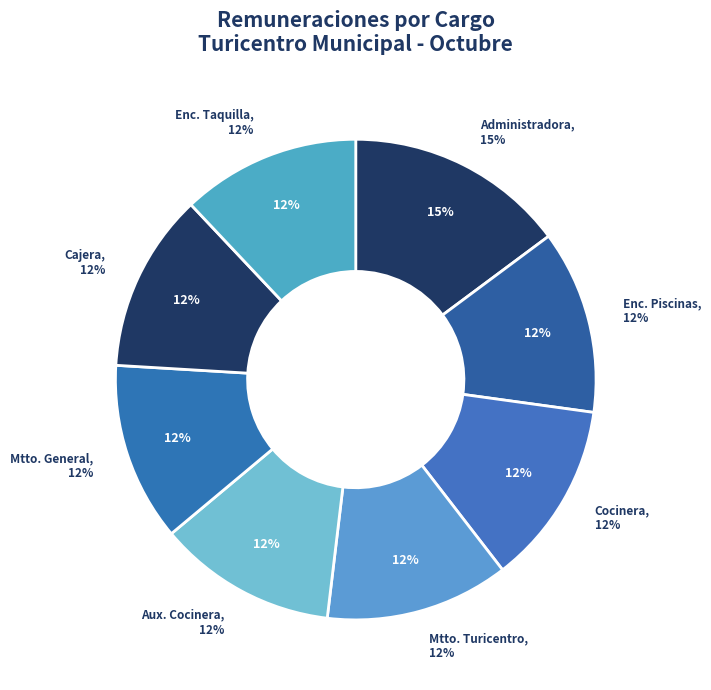

What is the change in value from ADMINISTRADORA DEL TURICENTRO MUNICIPAL to MTTO DEL TURICENTRO MUNICIPAL?

-75